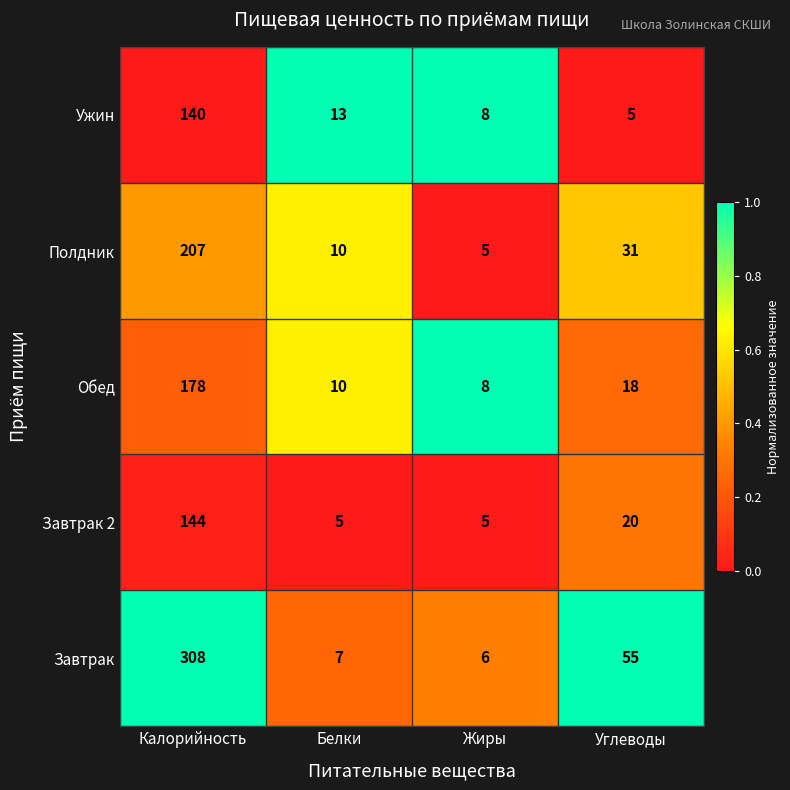

Which series has the largest total across all categories?

Завтрак